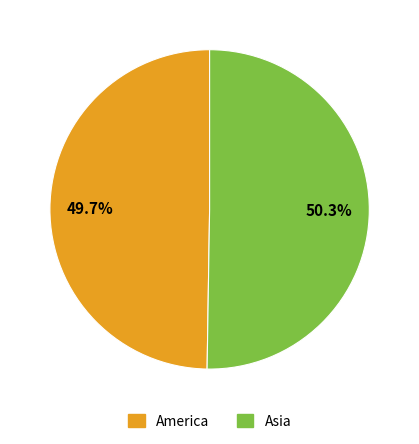

To the nearest percent, what portion does Asia represent?

50%